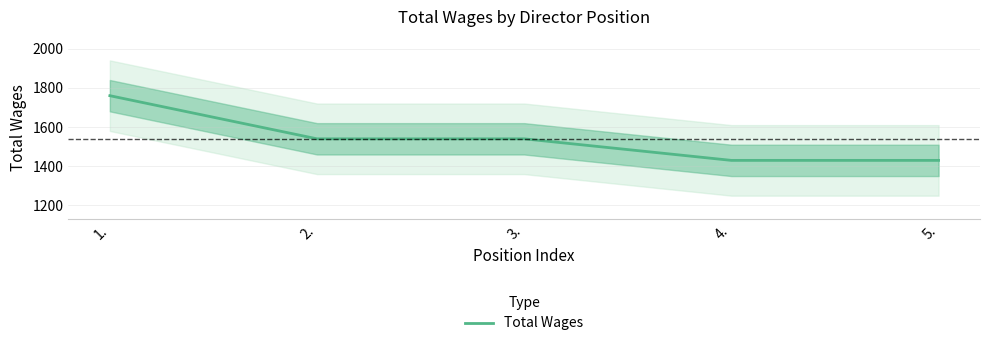

How many values are below 1540?

2